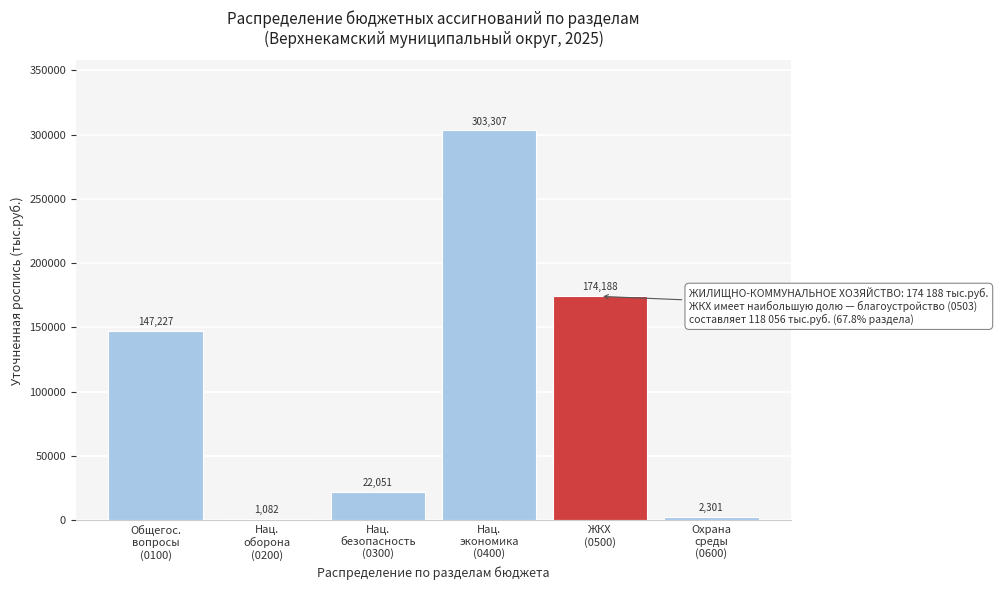

What is the maximum value shown in the chart?

303306.8